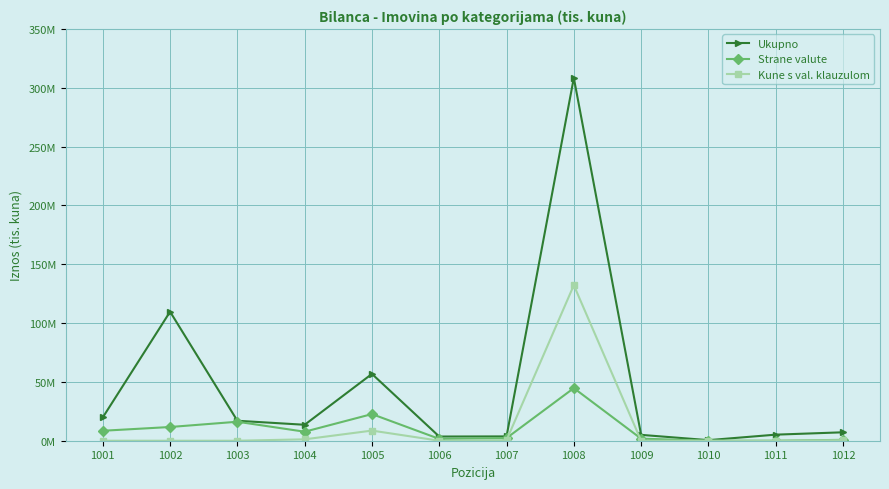

Is this an area chart (filled region under the line)?

No